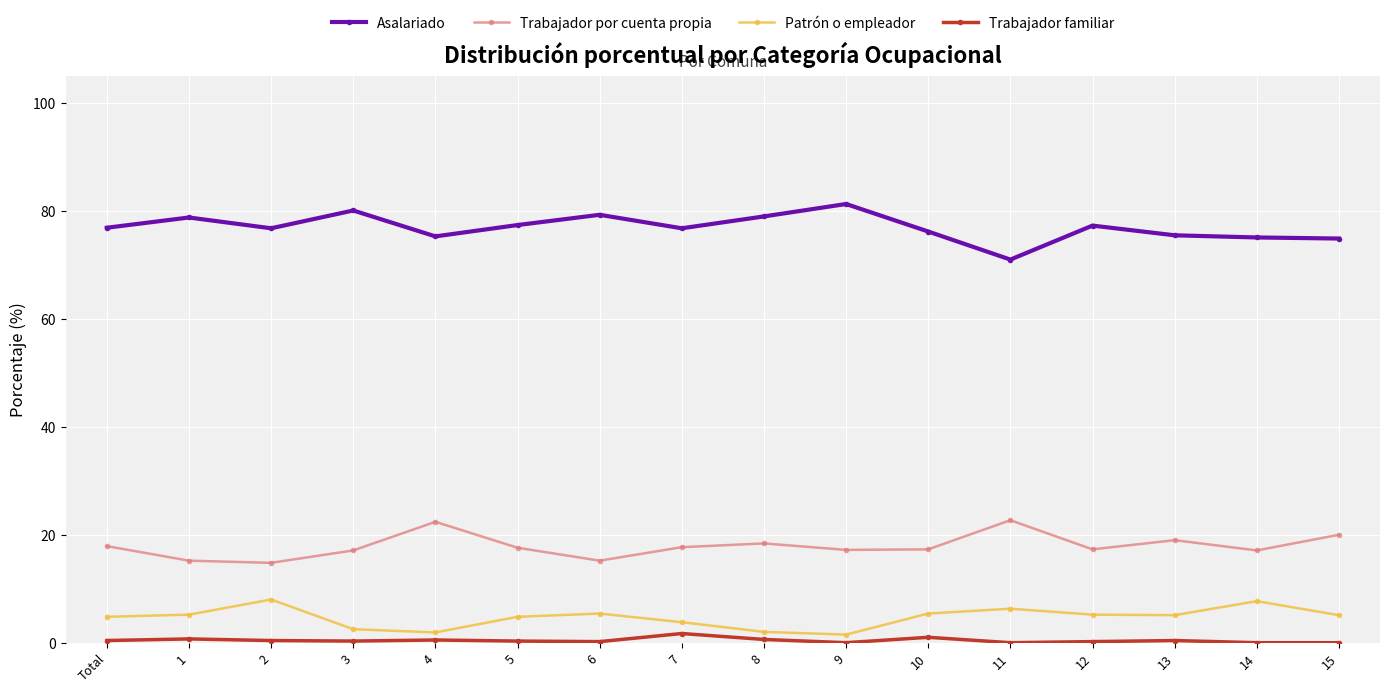

The Patrón o empleador series shows 5.2 at 1. True or false?

True